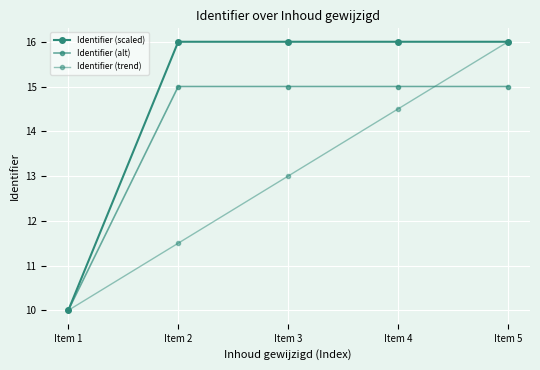

The value of Identifier (alt) at Item 4 is 21.3. True or false?

False